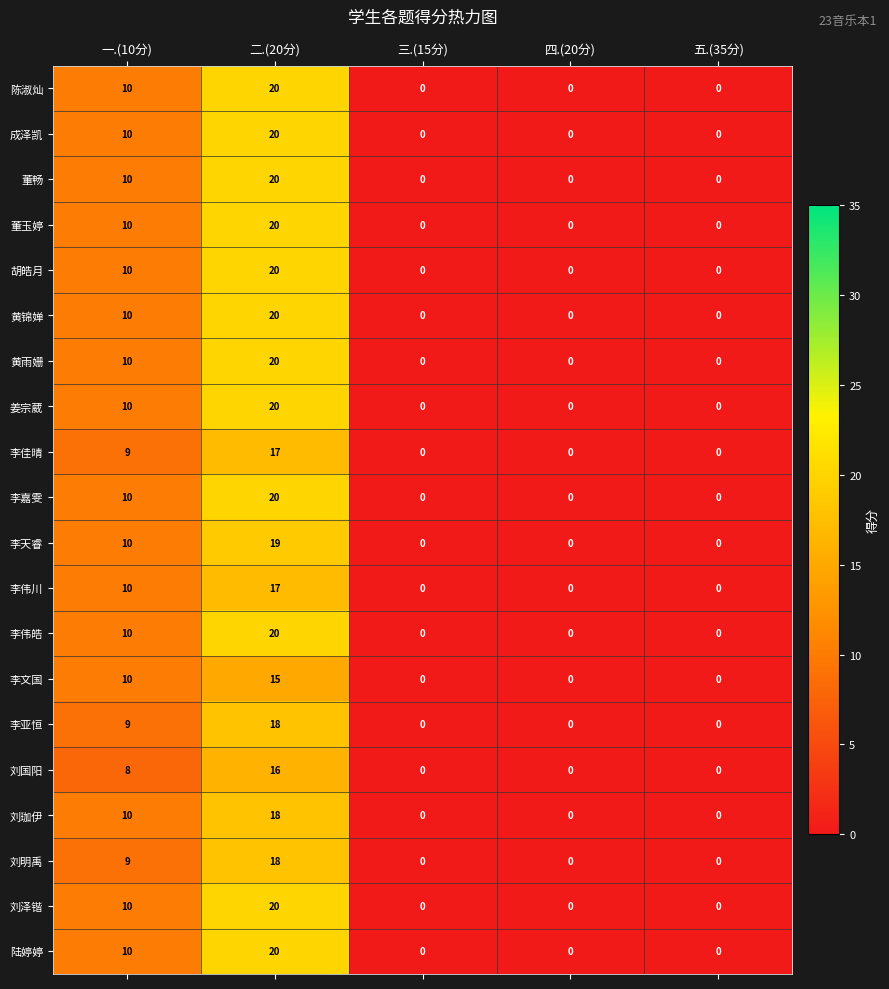

What is the sum of all 胡皓月 values?

30